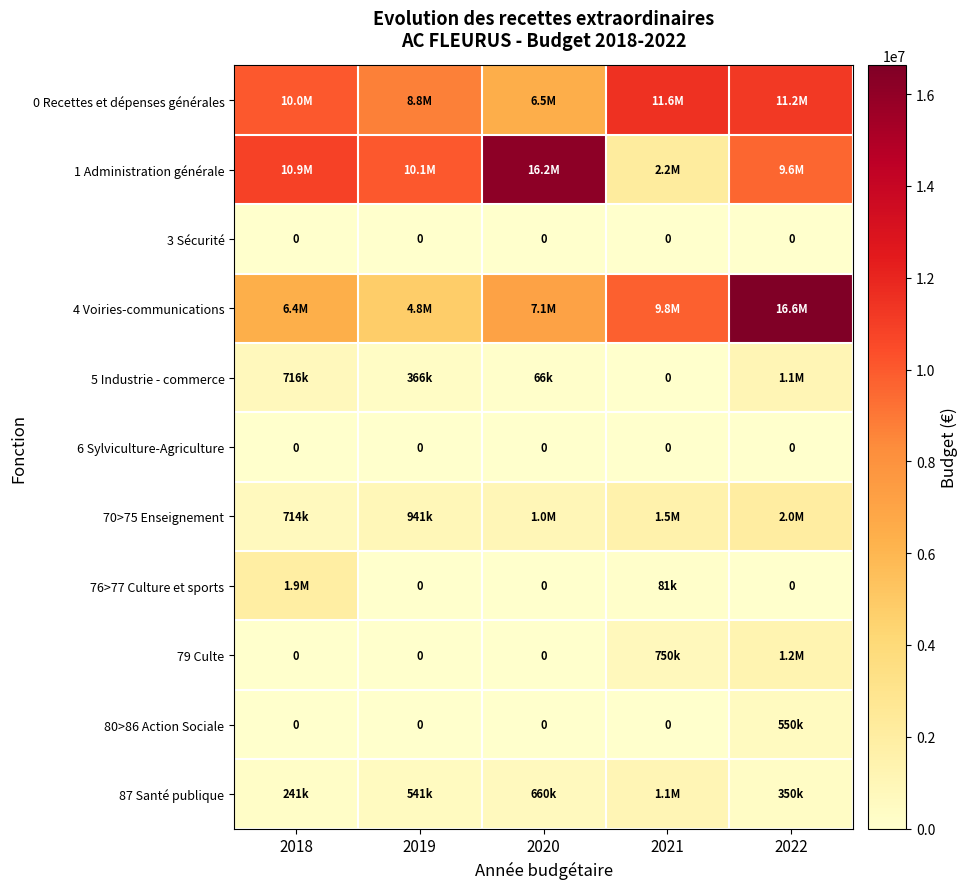

At 2019, list the series in order from smallest to largest.

3 Sécurité, 6 Sylviculture-Agriculture, 76>77 Culture et sports, 79 Culte, 80>86 Action Sociale, 5 Industrie - commerce, 87 Santé publique, 70>75 Enseignement, 4 Voiries-communications, 0 Recettes et dépenses générales, 1 Administration générale